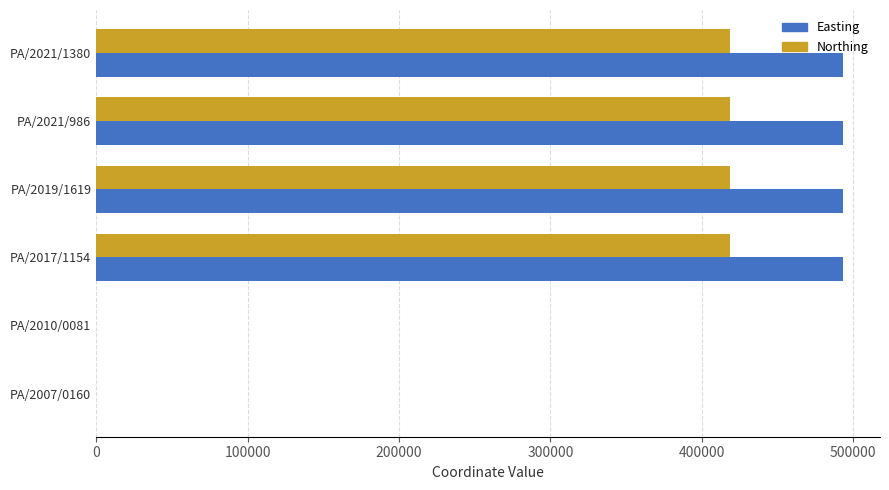

Which series changed the most between PA/2021/1380 and PA/2010/0081?

Easting